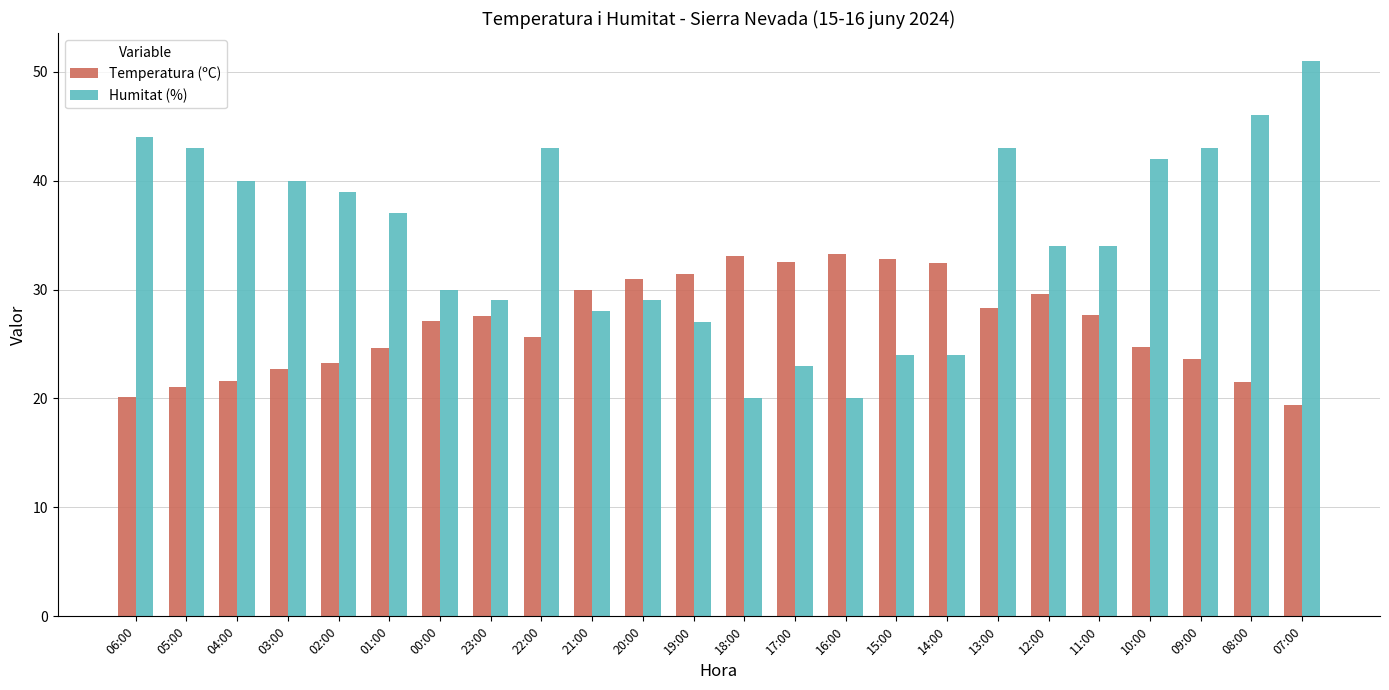

How many bars are there in total?

48